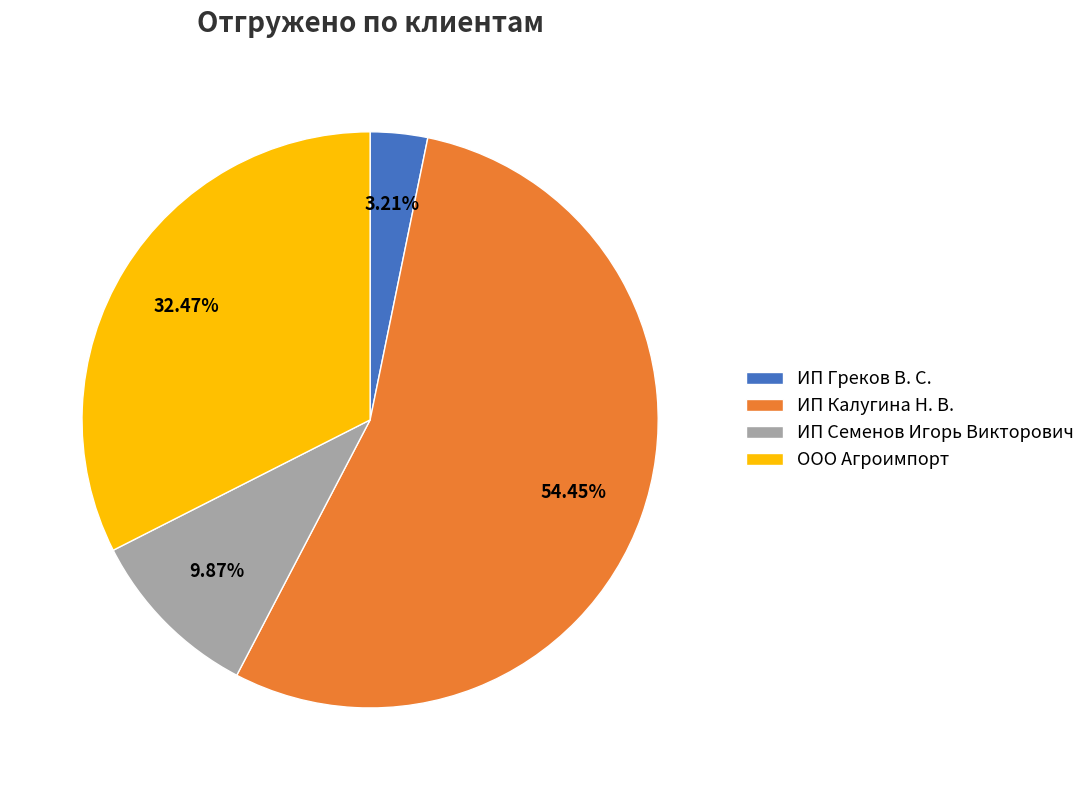

Count the number of slices in the pie.

4